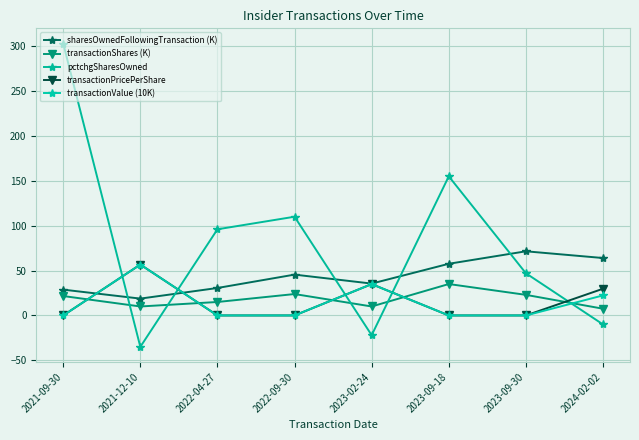

What is the sum of all transactionPricePerShare values?

121.4